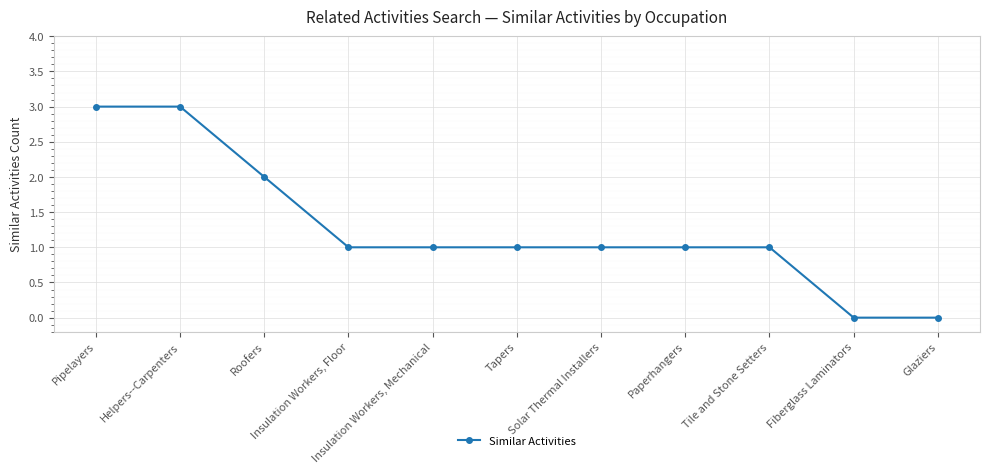

Is it true that the value at Tile and Stone Setters is 0?

False